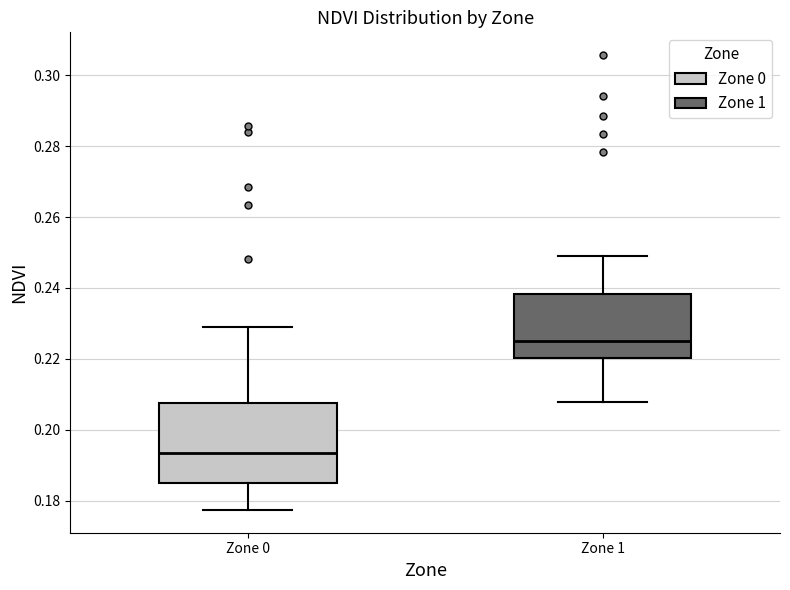

Reading left to right, transcribe this box plot: for each box, give where its median line is, the range the box spans, and where its two whiskers end, as read against the y-axis. The values are not printed on the chart, so give them approximately, as read against the axis.

Zone 0: median 0.194, box 0.184 to 0.208, whiskers 0.178 to 0.228
Zone 1: median 0.224, box 0.220 to 0.238, whiskers 0.208 to 0.248